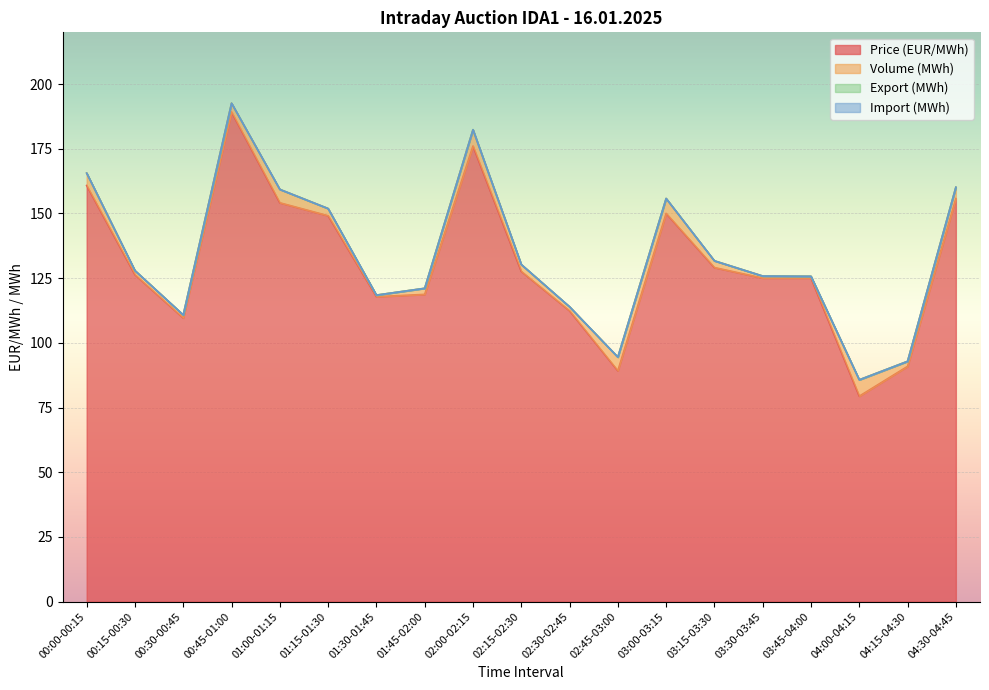

Is it true that Price (EUR/MWh) equals 185.3 at 00:30-00:45?

False